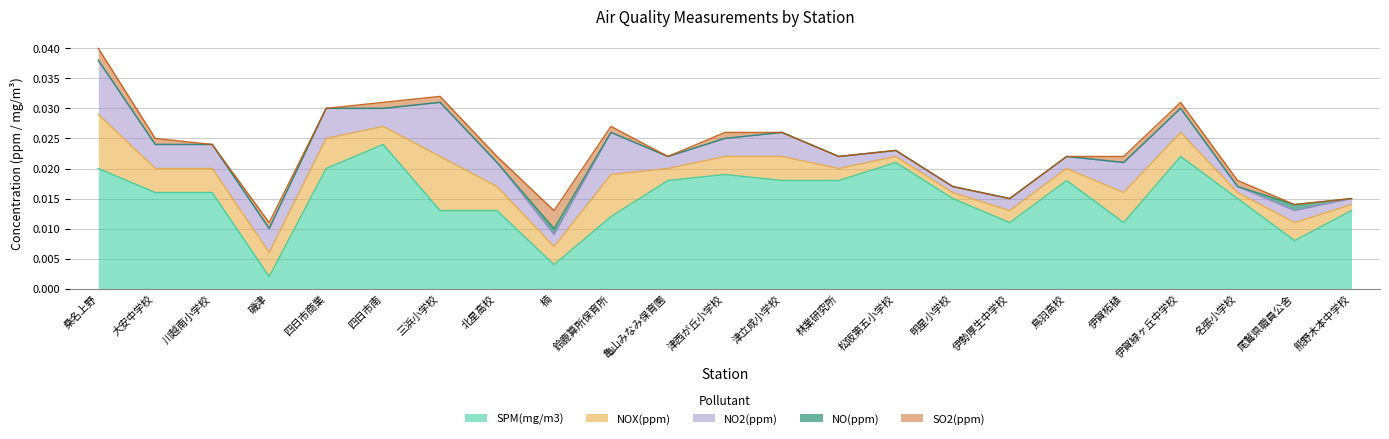

True or false: NO2(ppm) and SO2(ppm) intersect in this chart.

True